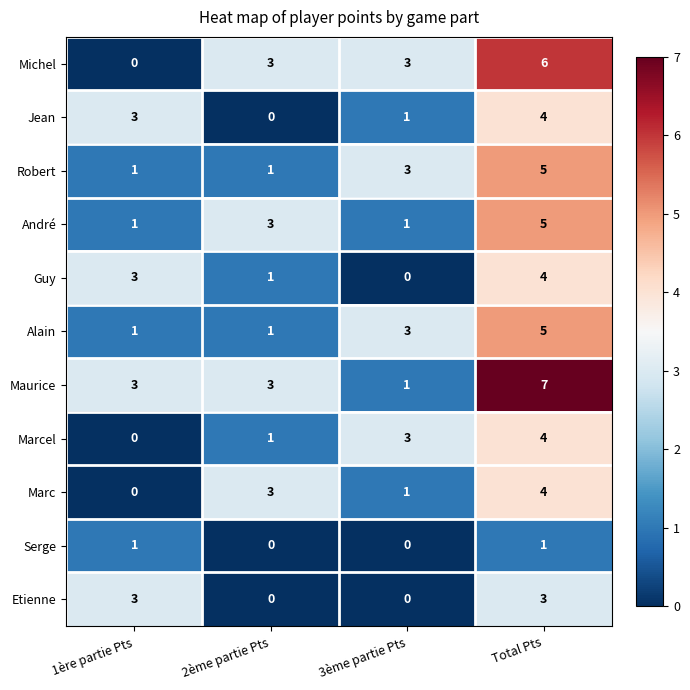

Rank the categories by Marcel value from highest to lowest.

Total Pts, 3ème partie Pts, 2ème partie Pts, 1ère partie Pts